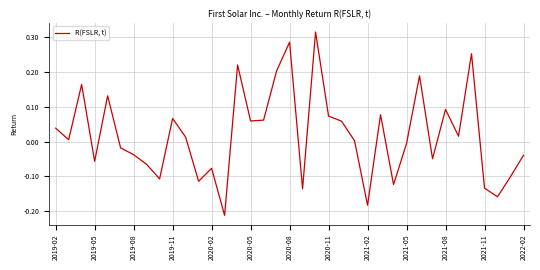

What is the difference between the maximum and minimum values?

0.5